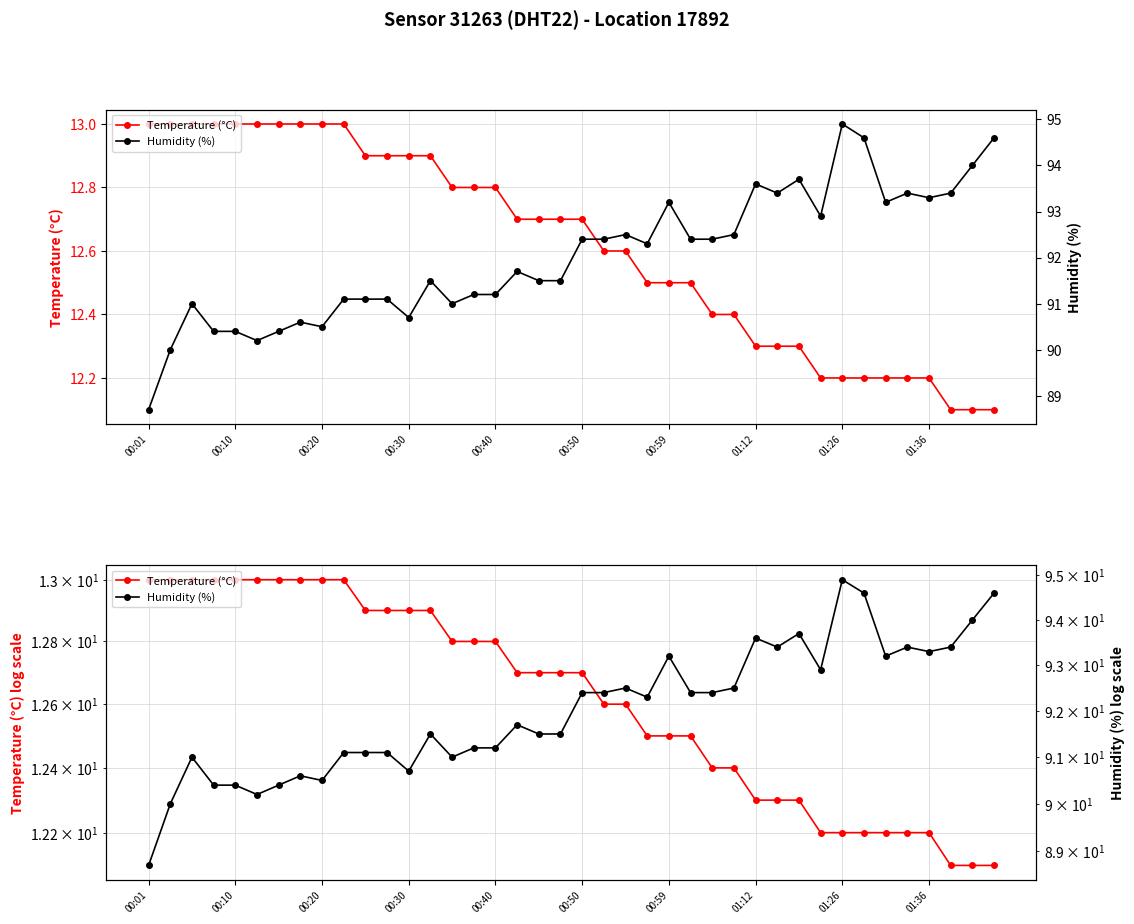

Rank the series by their average value, from highest to lowest.

Humidity (%), Temperature (°C)